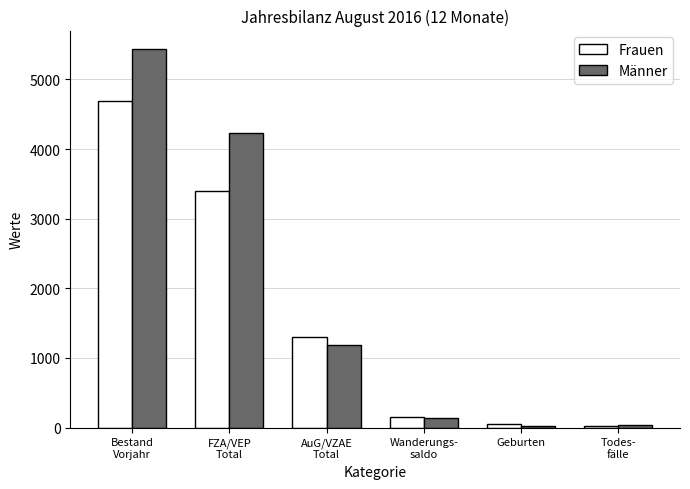

List the series in order of their overall mean, lowest first.

Frauen, Männer